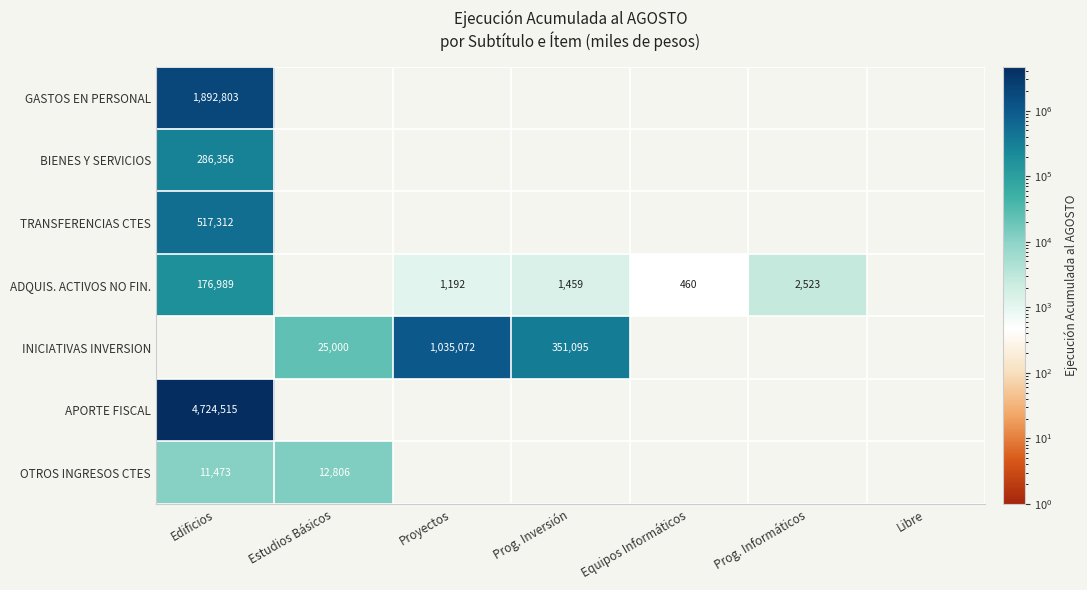

True or false: BIENES Y SERVICIOS has a value of 178086 at Edificios.

False